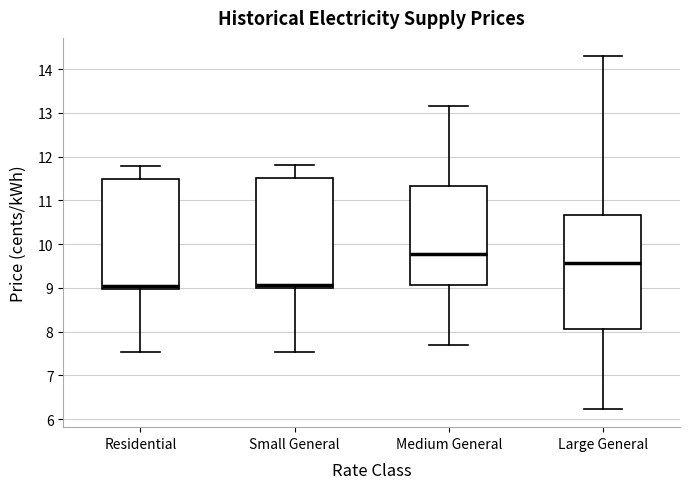

Where is the lower edge of the box for Medium General on the y-axis? The values are not printed on the chart, so give them approximately, as read against the axis.

9.1